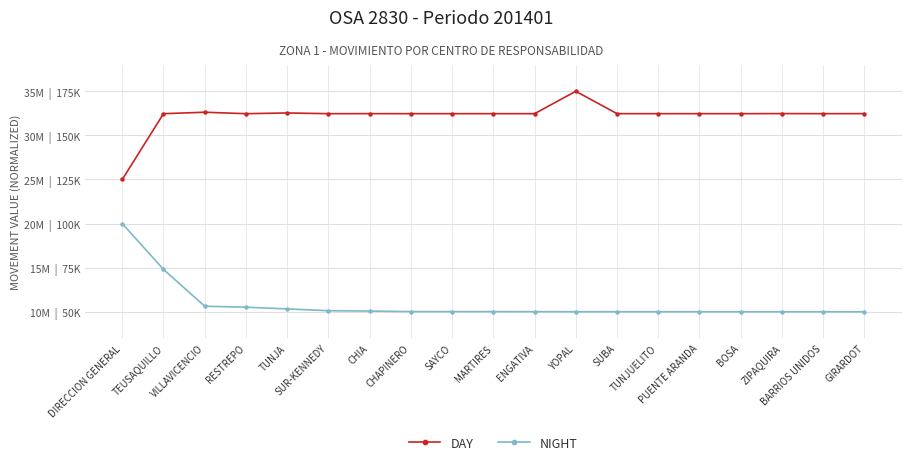

True or false: NIGHT and DAY intersect in this chart.

False